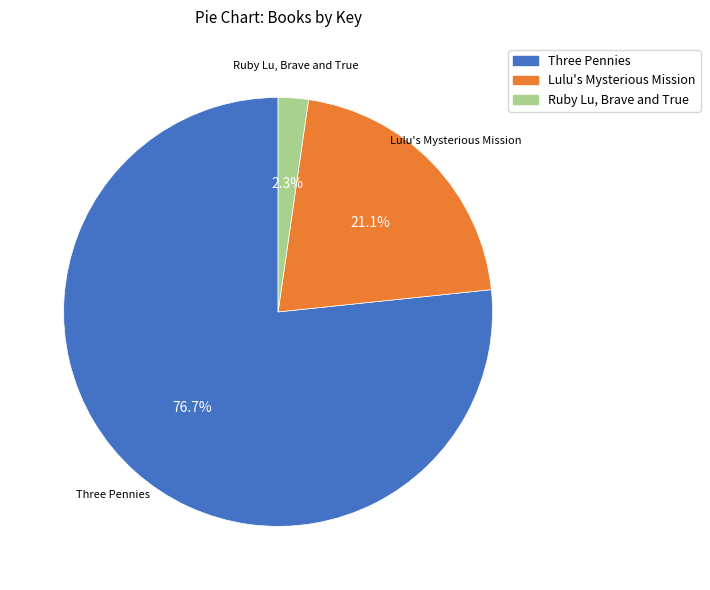

To the nearest percent, what portion does Ruby Lu, Brave and True represent?

2%